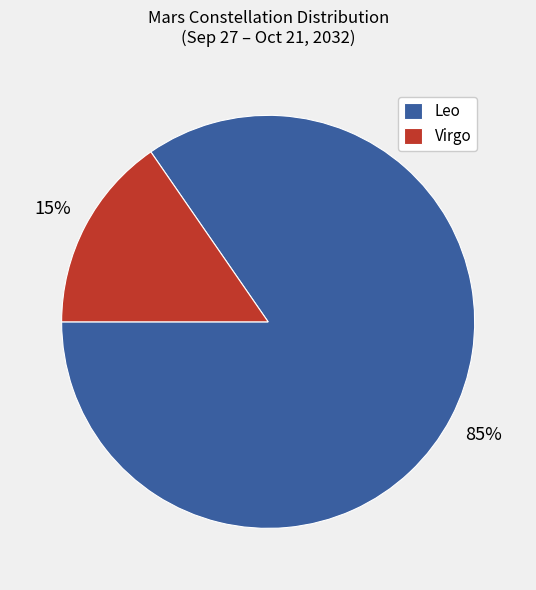

Is it true that Virgo is 29% of the pie?

False